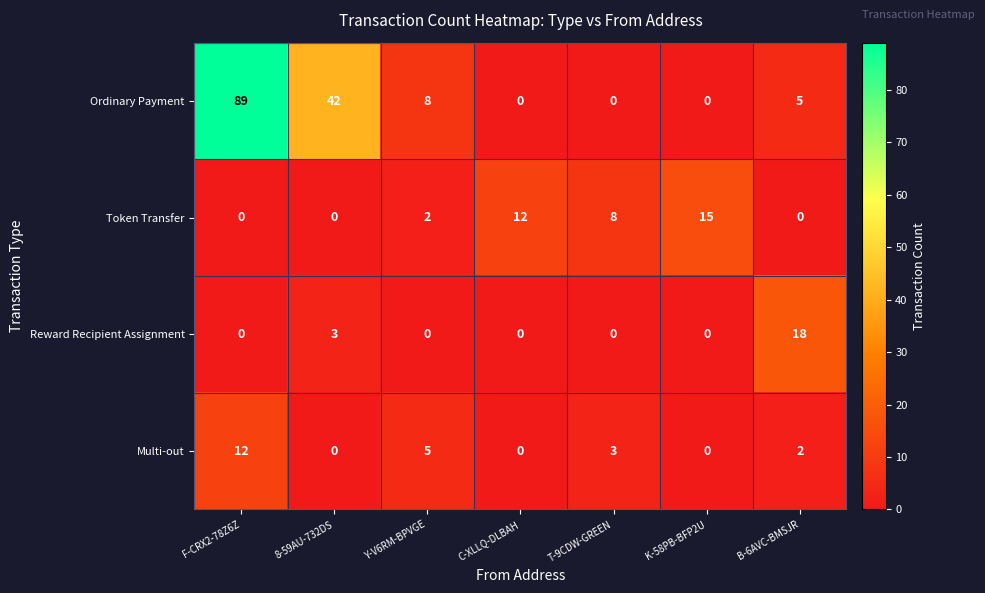

What is the difference between the maximum and minimum values in the Token Transfer series?

15